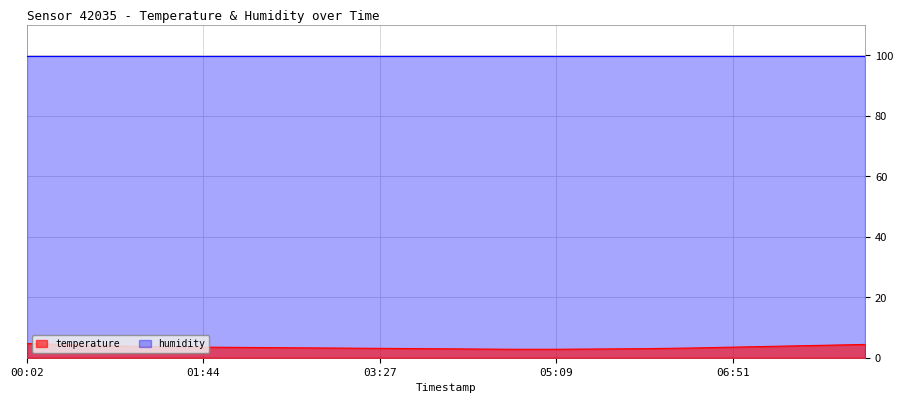

What is the difference between the second highest and minimum values?

1.6